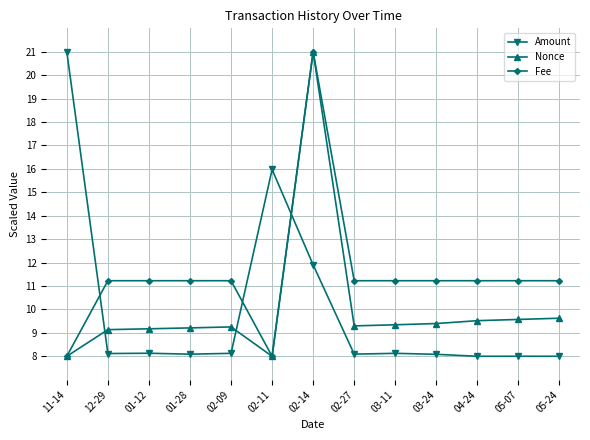

How many data points does each series have?

13